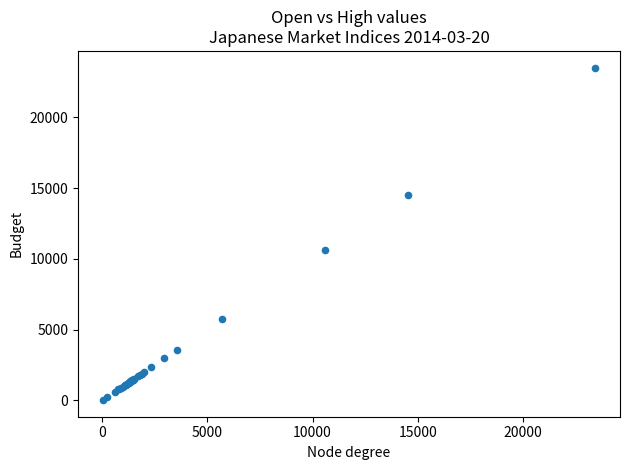

What Y value in the scatter plot is closest to 11770?

10602.1